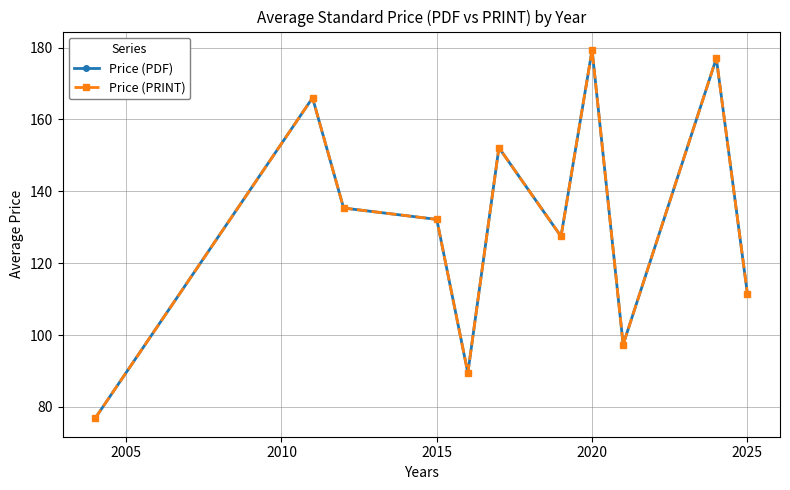

Does the chart have visible grid lines?

Yes